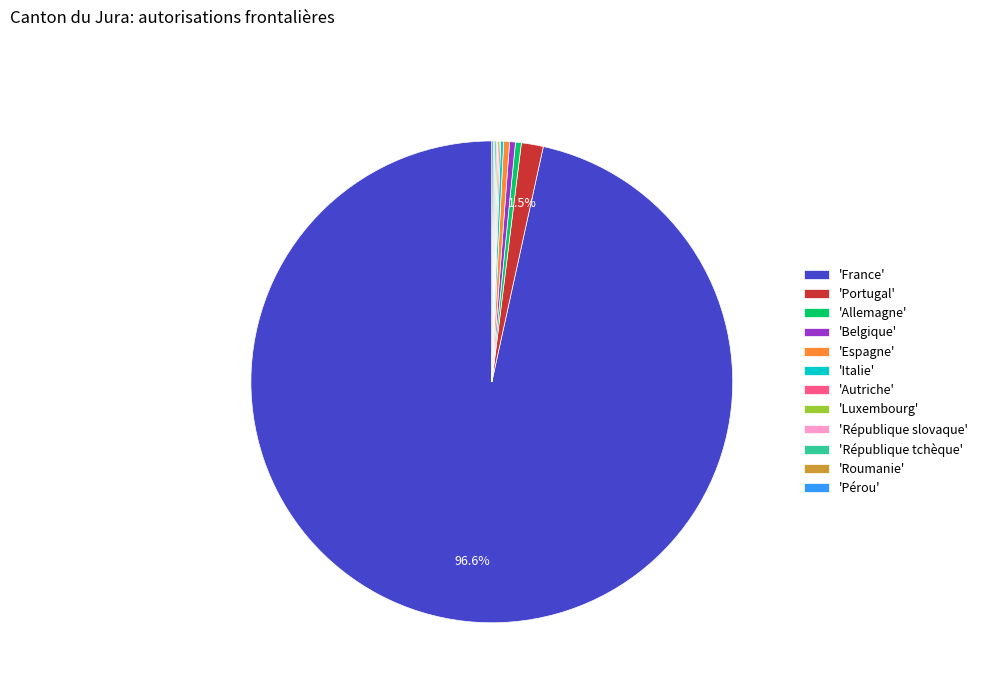

Do 'Belgique' and 'Portugal' together represent more than half of the pie?

No